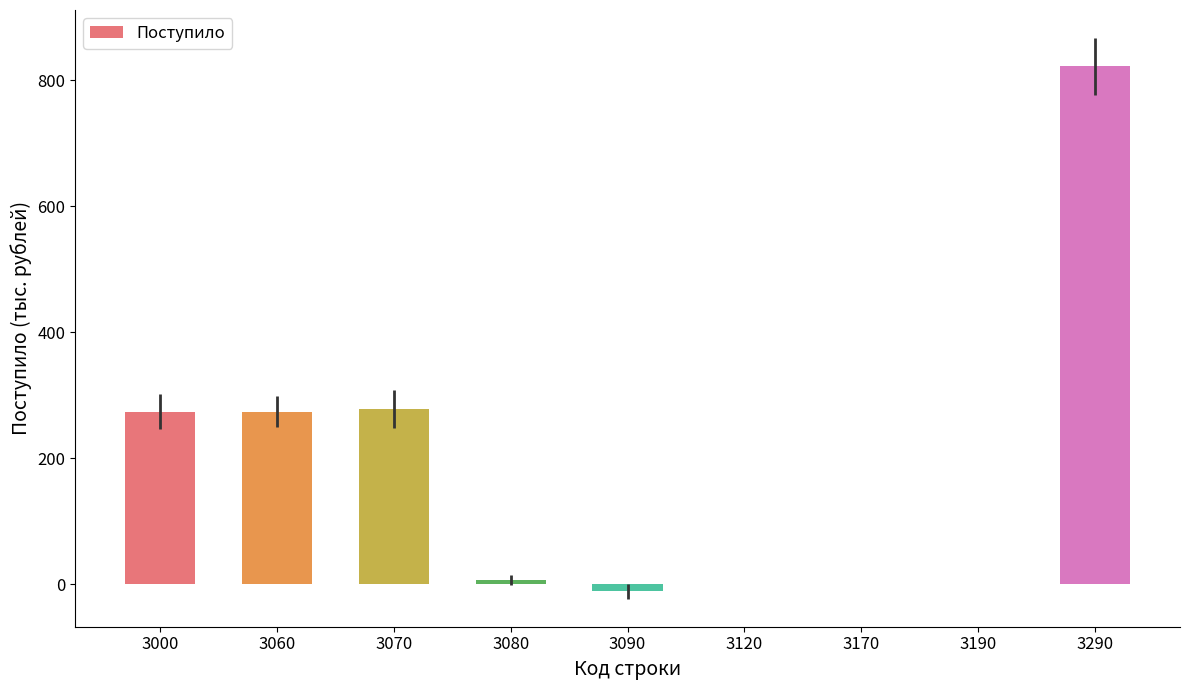

Where does the data first go above 7?

3000